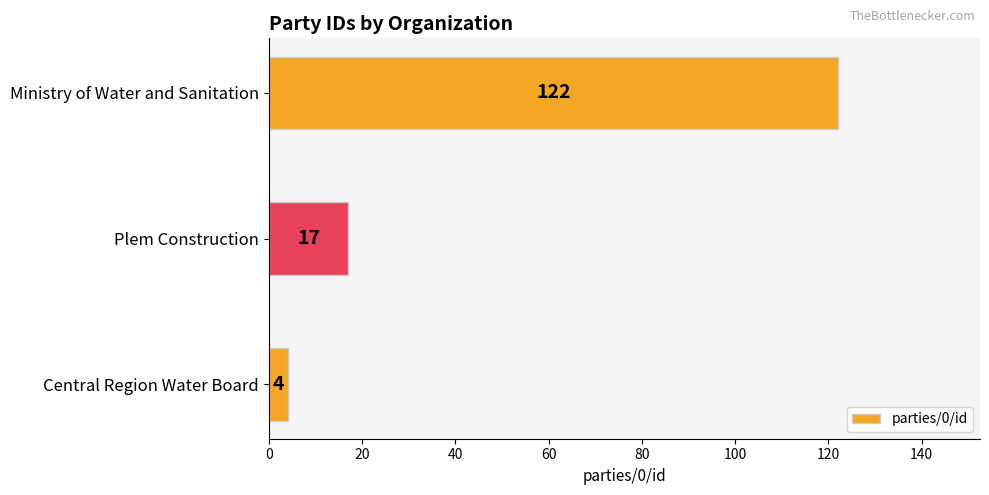

List the labels in order of value, smallest first.

Central Region Water Board, Plem Construction, Ministry of Water and Sanitation